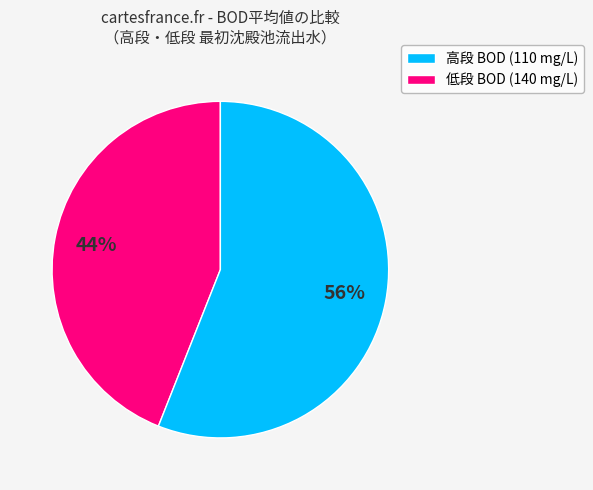

To the nearest percent, what is the difference between the largest and smallest slice percentages?

12%